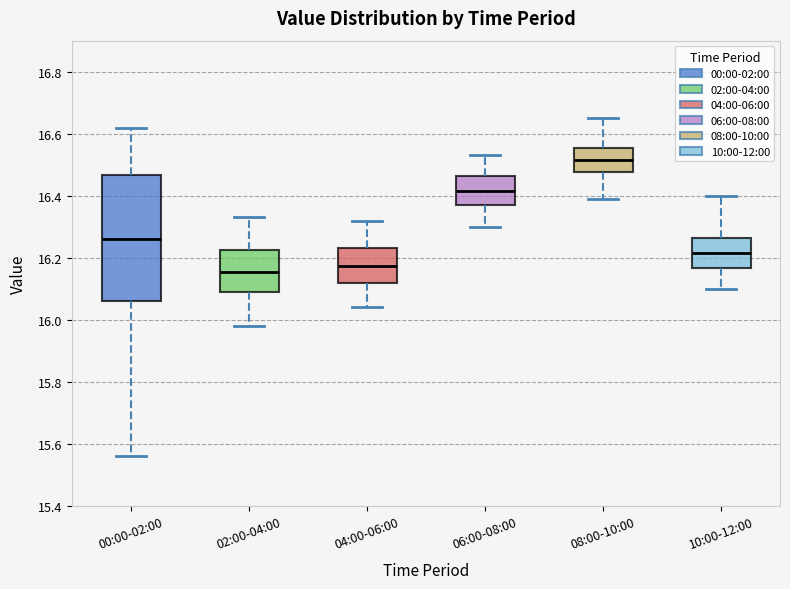

Reading left to right, read every box against the y-axis: the position of its median line, the range the box covers, and the ends of its whiskers. The values are not printed on the chart, so give them approximately, as read against the axis.

00:00-02:00: median 16.26, box 16.06 to 16.46, whiskers 15.56 to 16.62
02:00-04:00: median 16.16, box 16.10 to 16.22, whiskers 15.98 to 16.34
04:00-06:00: median 16.18, box 16.12 to 16.24, whiskers 16.04 to 16.32
06:00-08:00: median 16.42, box 16.38 to 16.46, whiskers 16.30 to 16.54
08:00-10:00: median 16.52, box 16.48 to 16.56, whiskers 16.40 to 16.66
10:00-12:00: median 16.22, box 16.16 to 16.26, whiskers 16.10 to 16.40